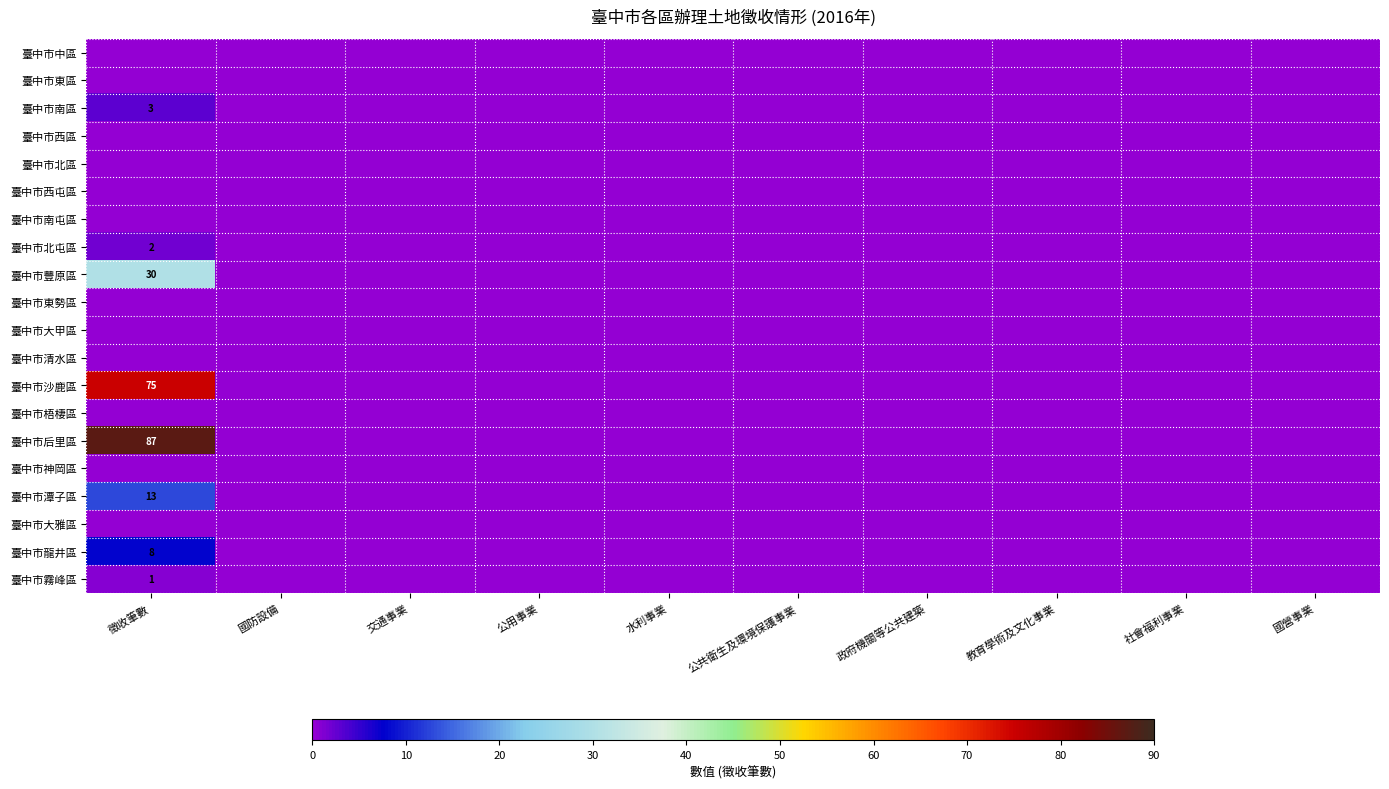

The 臺中市南區 series shows 4 at 徵收筆數. True or false?

False